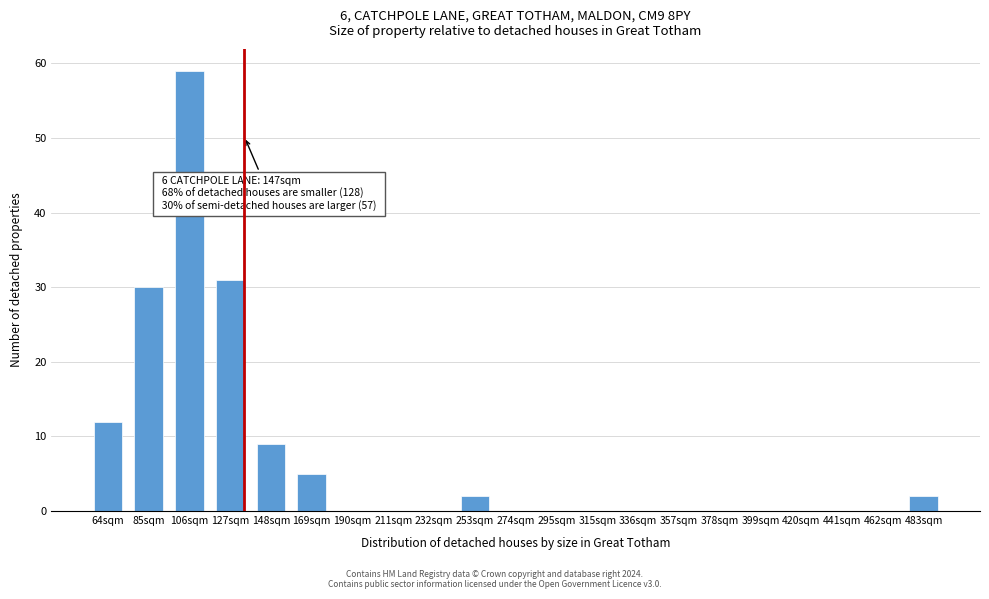

Reading left to right, what are all the values shown in this chart?

64sqm=12	85sqm=30	106sqm=59	127sqm=31	148sqm=9	169sqm=5	190sqm=0	211sqm=0	232sqm=0	253sqm=2	274sqm=0	295sqm=0	315sqm=0	336sqm=0	357sqm=0	378sqm=0	399sqm=0	420sqm=0	441sqm=0	462sqm=0	483sqm=2